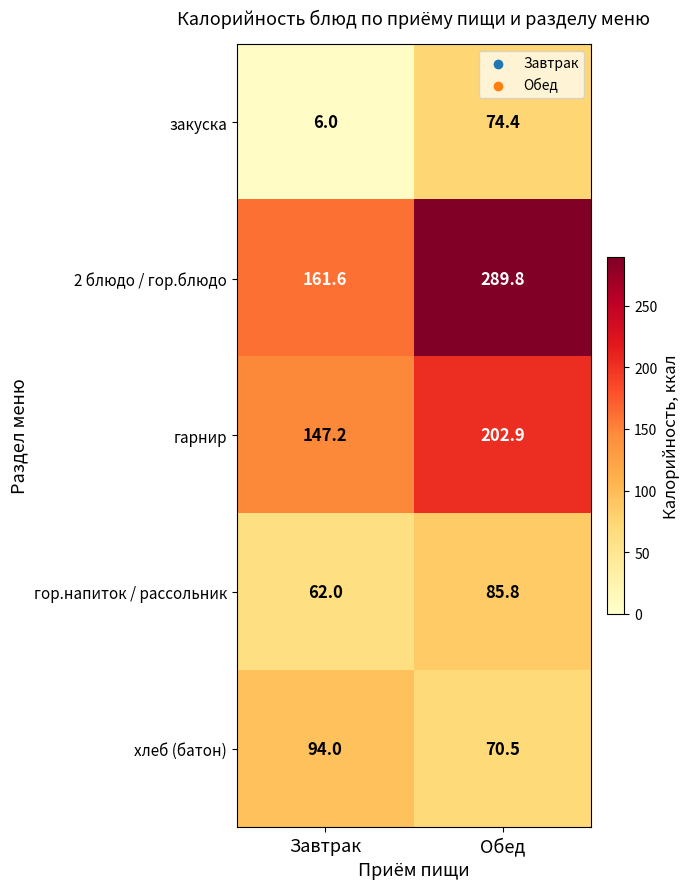

Which category has the highest value in the гор.напиток / рассольник series?

Обед